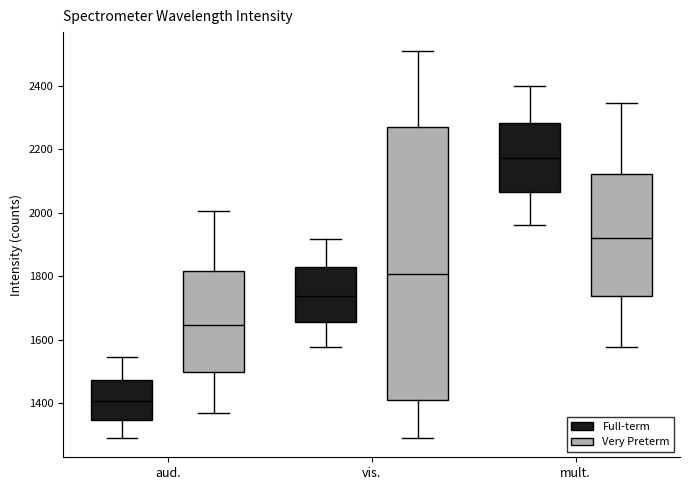

Reading left to right, read every box against the y-axis: the position of its median line, the range the box covers, and the ends of its whiskers. The values are not printed on the chart, so give them approximately, as read against the axis.

aud. (Full-term): median 1400, box 1340 to 1480, whiskers 1300 to 1540
aud. (Very Preterm): median 1640, box 1500 to 1820, whiskers 1360 to 2000
vis. (Full-term): median 1740, box 1660 to 1820, whiskers 1580 to 1920
vis. (Very Preterm): median 1800, box 1400 to 2260, whiskers 1300 to 2500
mult. (Full-term): median 2180, box 2060 to 2280, whiskers 1960 to 2400
mult. (Very Preterm): median 1920, box 1740 to 2120, whiskers 1580 to 2340